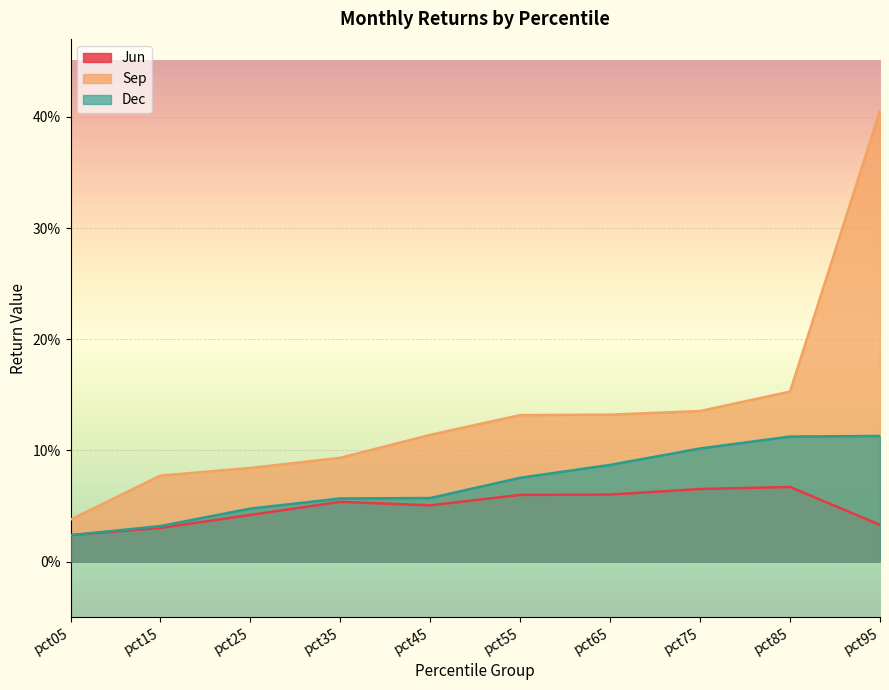

At which label is Sep closest to 0?

pct05